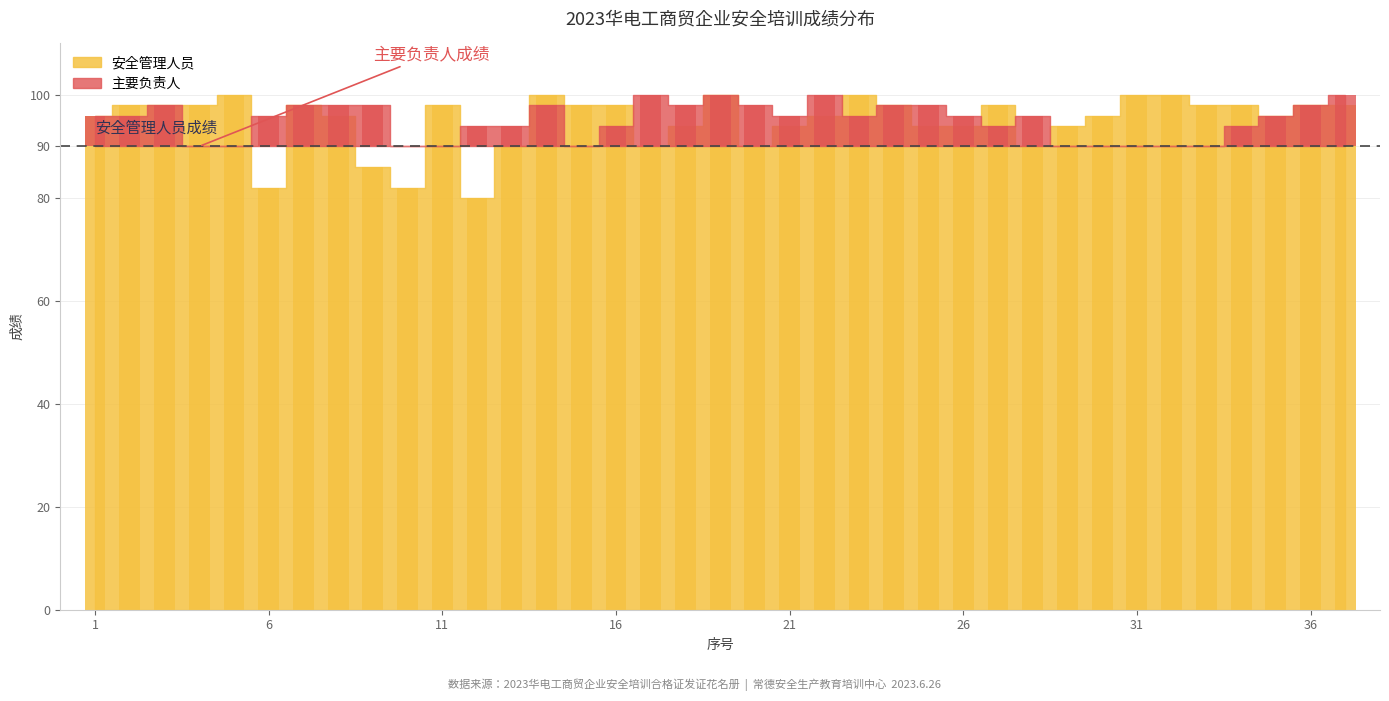

Reading left to right, list all the values displayed in this chart.

96	98	98	98	100	82	98	96	86	82	98	80	90	100	98	98	90	94	100	90	94	96	100	98	94	94	98	90	94	96	100	100	98	98	96	98	98